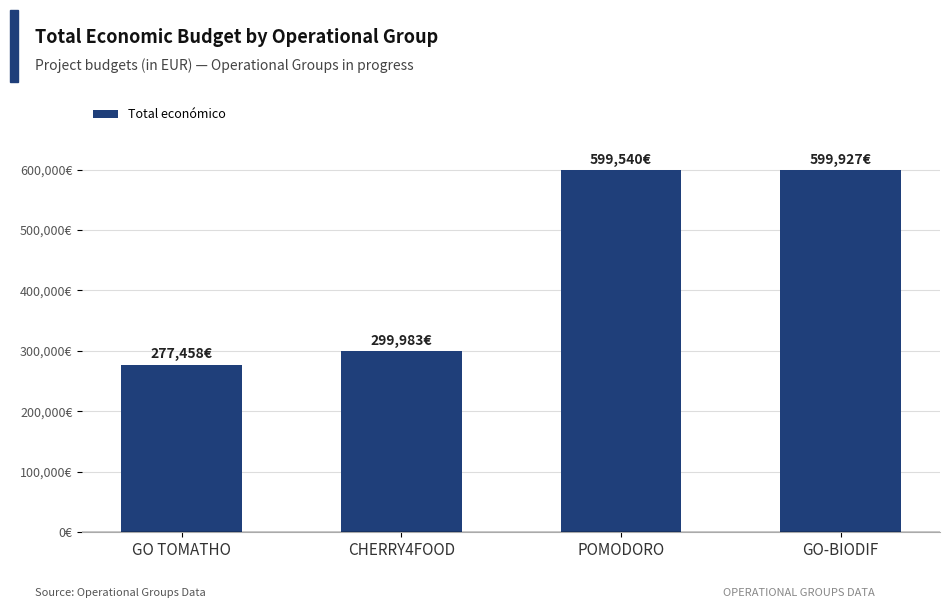

The value at GO-BIODIF is 599927. True or false?

True